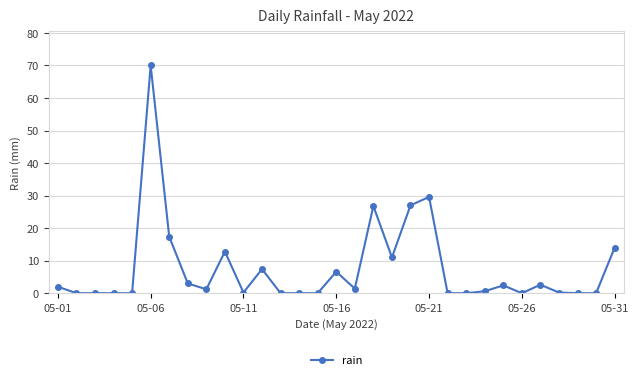

What is the difference between the maximum and minimum values?

70.0